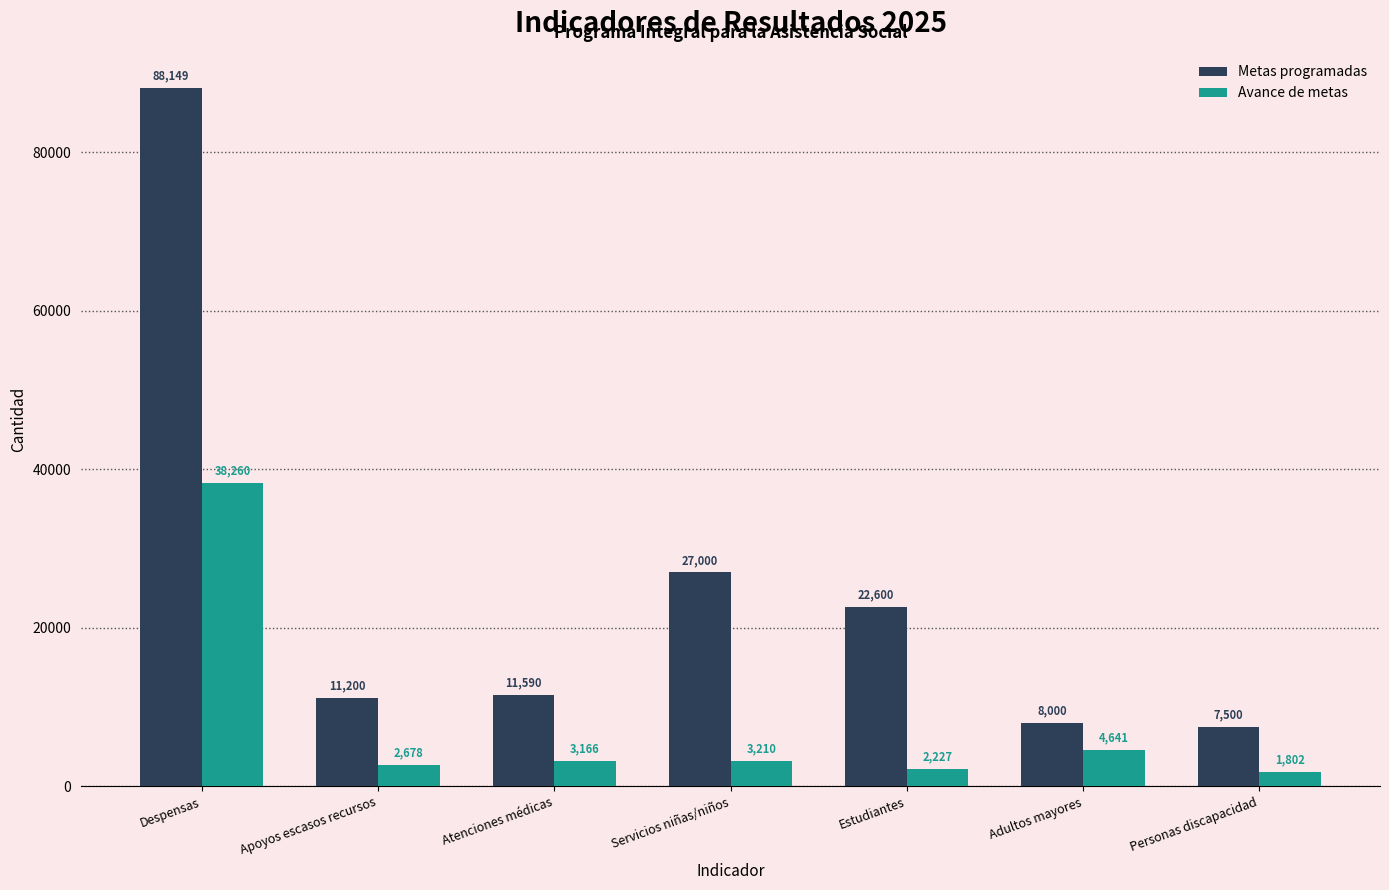

What is the sum of all Metas programadas values?

176039